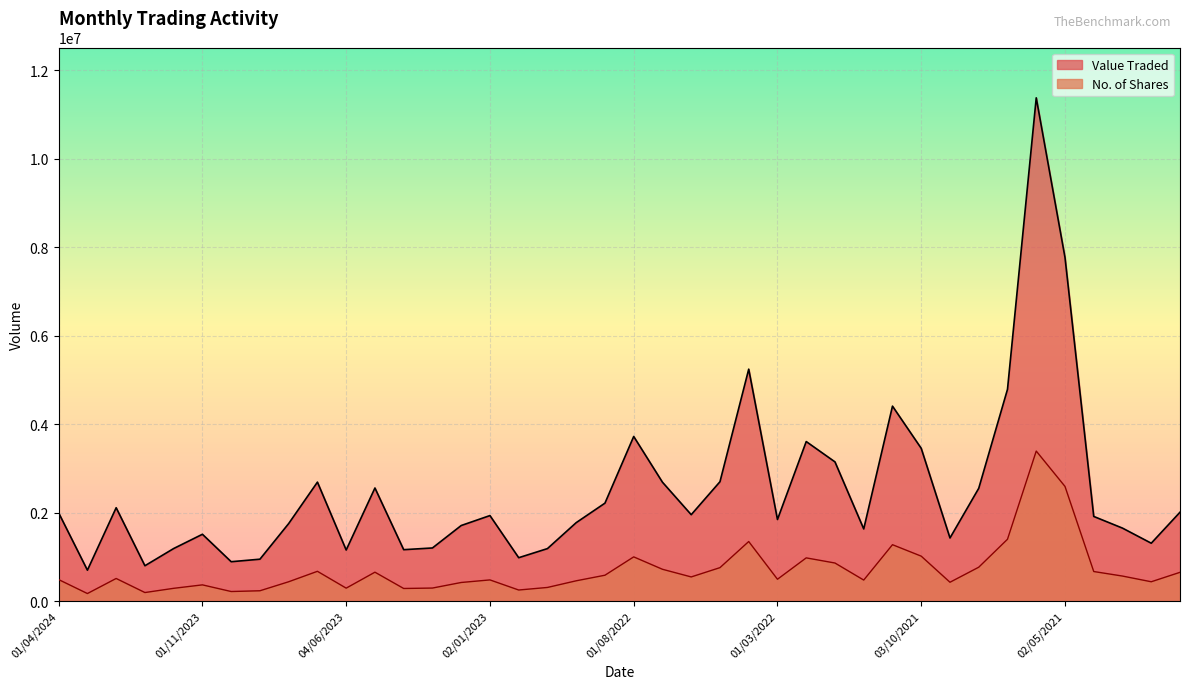

What is the value of the Value Traded point at the 10th from the left?

2690432